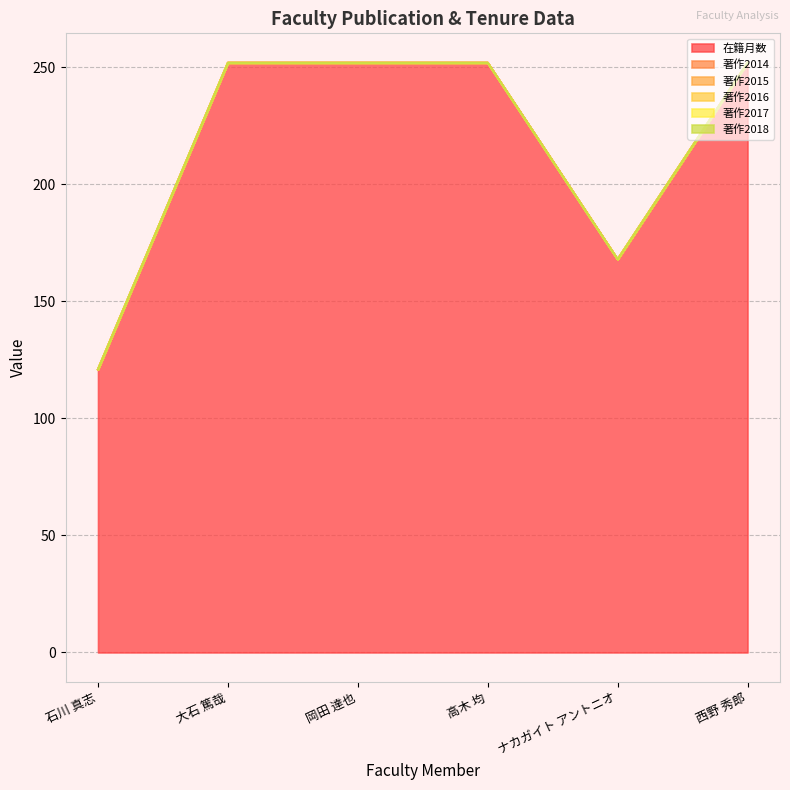

Reading left to right, transcribe all the data shown in this chart.

在籍月数: 石川 真志=121	大石 篤哉=252	岡田 達也=252	高木 均=252	ナカガイト アントニオ=168	西野 秀郎=252
著作2014: 石川 真志=0	大石 篤哉=0	岡田 達也=0	高木 均=0	ナカガイト アントニオ=0	西野 秀郎=0
著作2015: 石川 真志=0	大石 篤哉=0	岡田 達也=0	高木 均=0	ナカガイト アントニオ=0	西野 秀郎=0
著作2016: 石川 真志=0	大石 篤哉=0	岡田 達也=0	高木 均=0	ナカガイト アントニオ=0	西野 秀郎=0
著作2017: 石川 真志=0	大石 篤哉=0	岡田 達也=0	高木 均=0	ナカガイト アントニオ=0	西野 秀郎=0
著作2018: 石川 真志=0	大石 篤哉=0	岡田 達也=0	高木 均=0	ナカガイト アントニオ=0	西野 秀郎=0